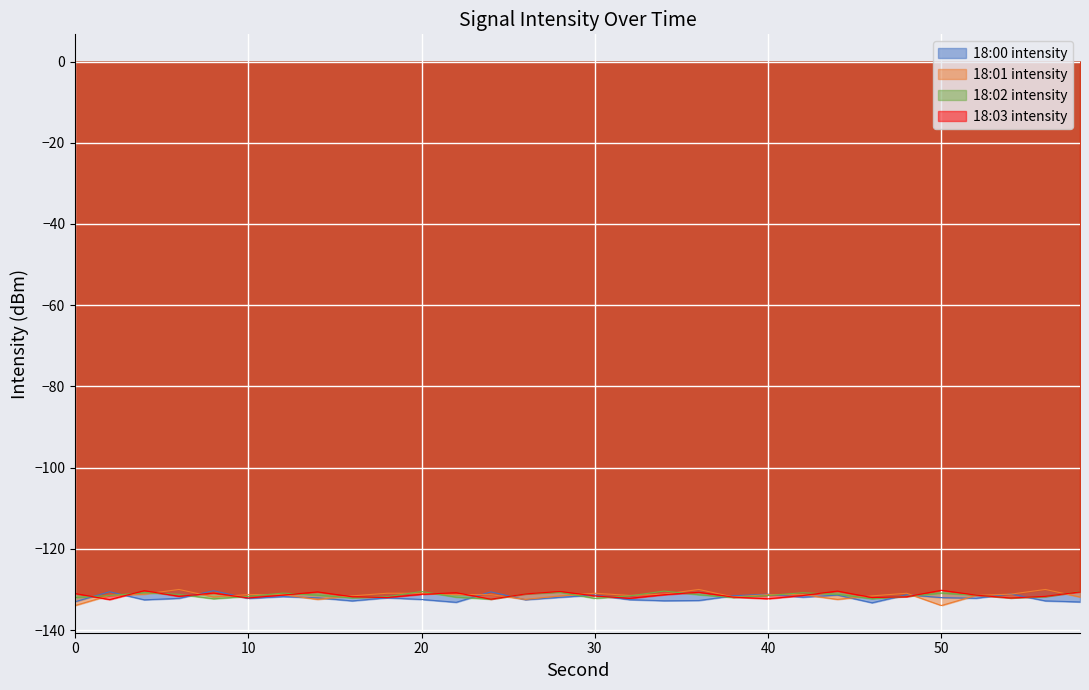

Is the value of 18:03 intensity at 48 greater than the value of 18:00 intensity at 26?

Yes